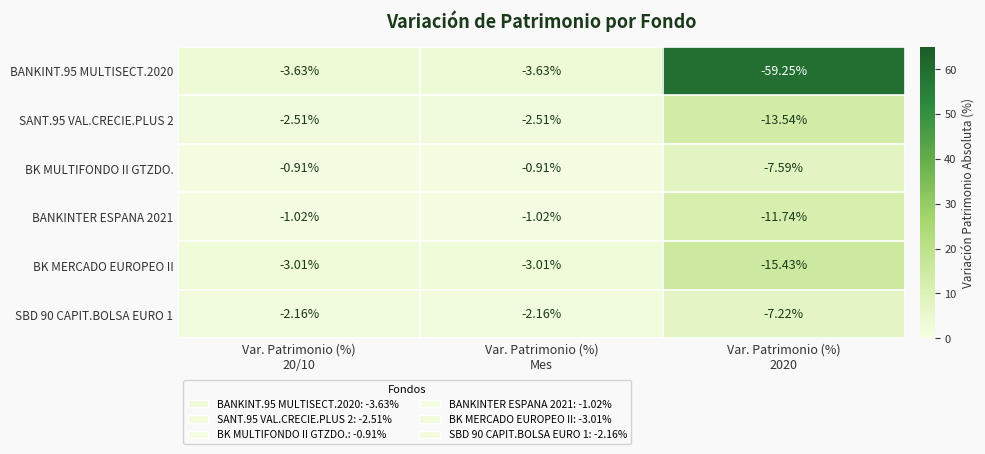

Which series has the largest total across all categories?

BK MULTIFONDO II GTZDO.